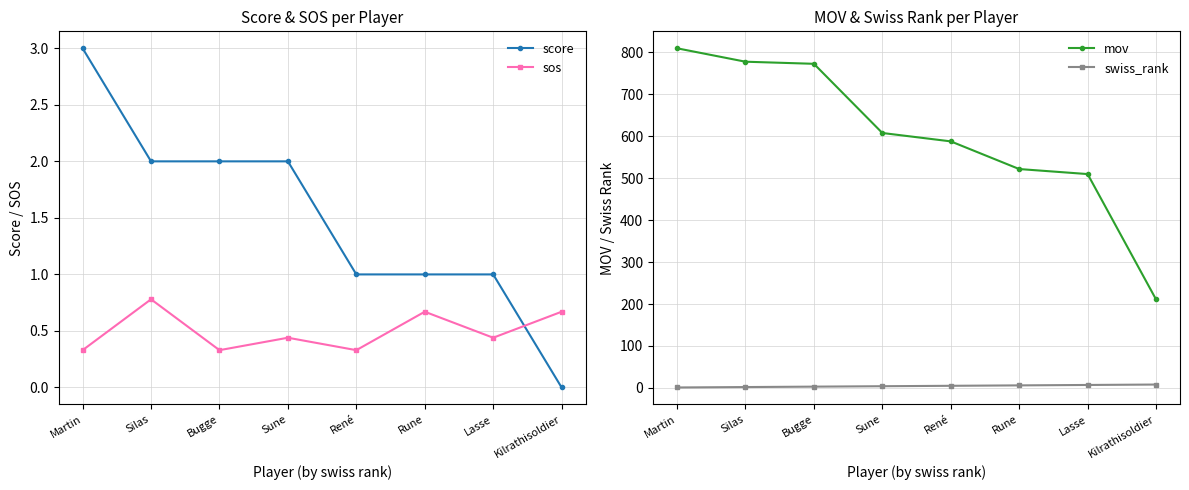

What is the difference between the score values at Silas and Martin?

1.0